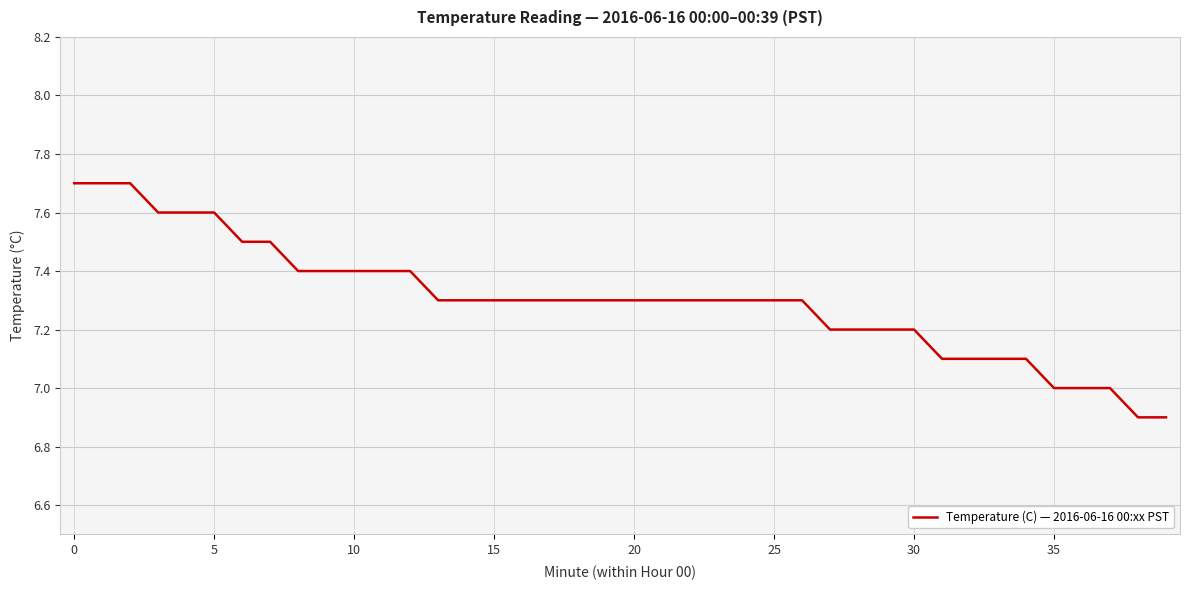

Reading left to right, list all the values displayed in this chart.

7.7	7.7	7.7	7.6	7.6	7.6	7.5	7.5	7.4	7.4	7.4	7.4	7.4	7.3	7.3	7.3	7.3	7.3	7.3	7.3	7.3	7.3	7.3	7.3	7.3	7.3	7.3	7.2	7.2	7.2	7.2	7.1	7.1	7.1	7.1	7.0	7.0	7.0	6.9	6.9